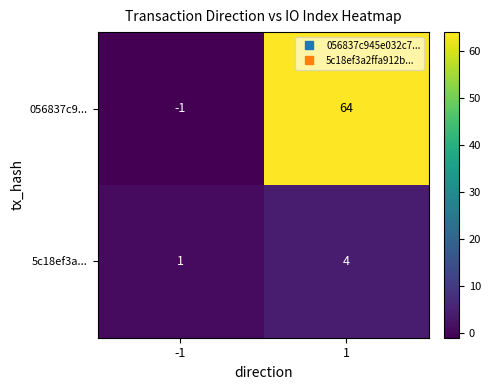

At which category is the sum across all series the highest?

1